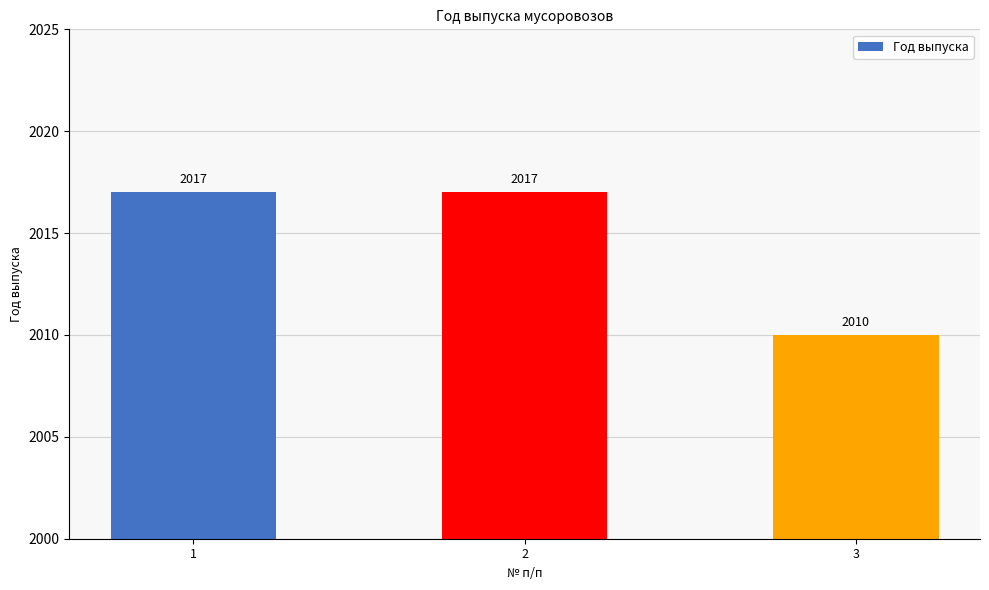

What is the ratio of the value at 3 to the value at 1?

1.0